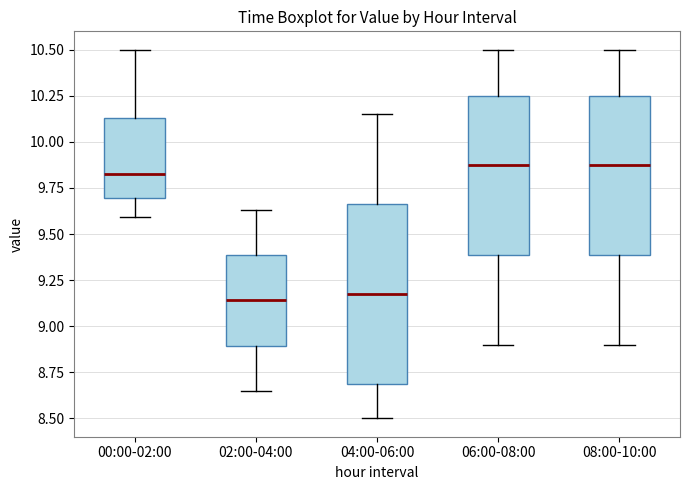

Where is the upper edge of the box for 02:00-04:00 on the y-axis? The values are not printed on the chart, so give them approximately, as read against the axis.

9.40